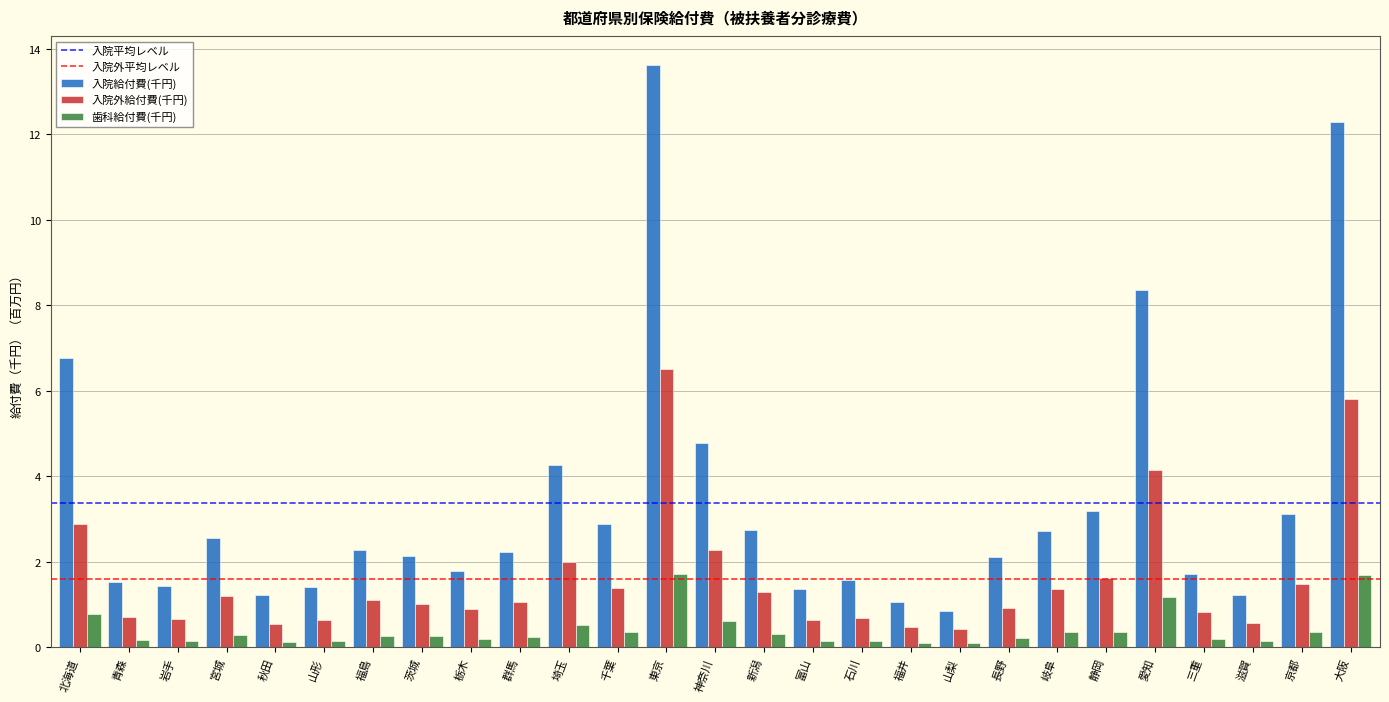

At how many categories does at least one series exceed 4?

6